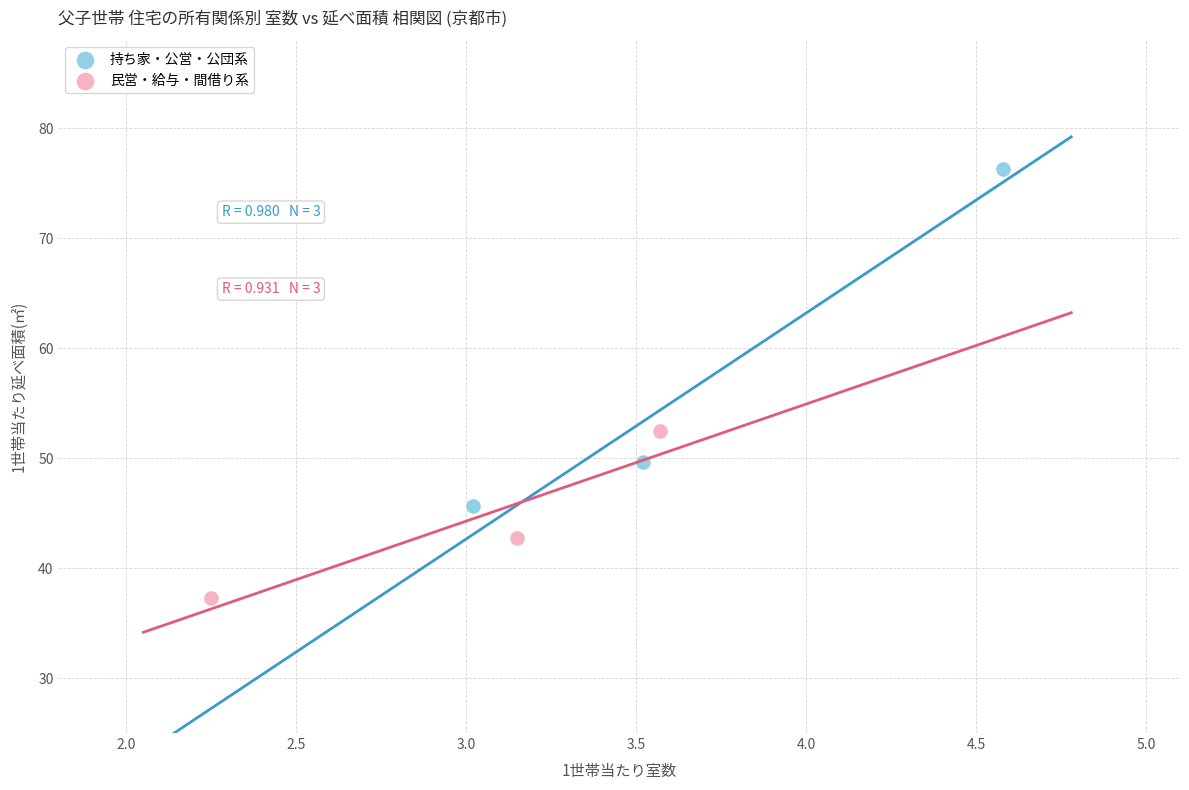

Which series contains the highest Y value?

持ち家・公営・公団系